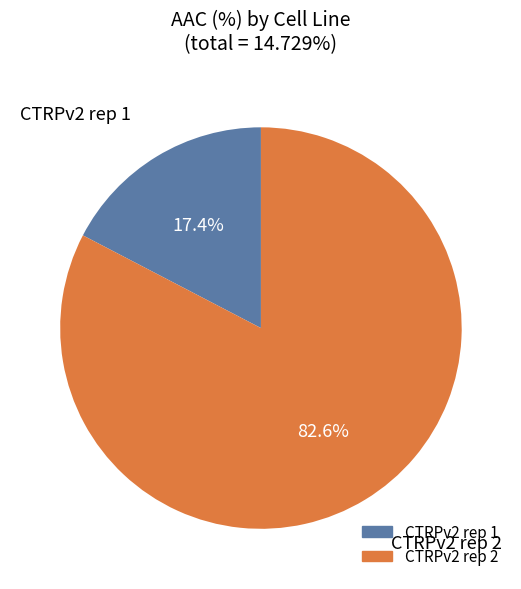

The CTRPv2 rep 2 slice represents 72% of the pie. True or false?

False